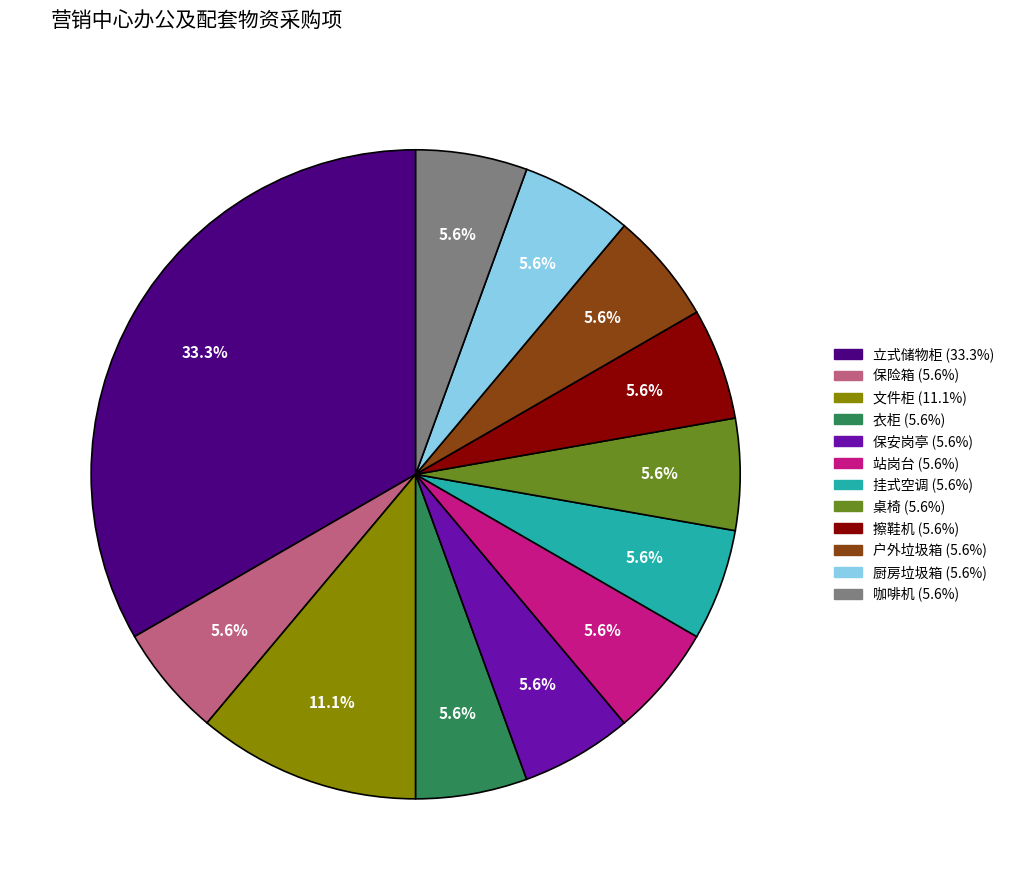

To the nearest percent, what portion does 咖啡机 represent?

6%